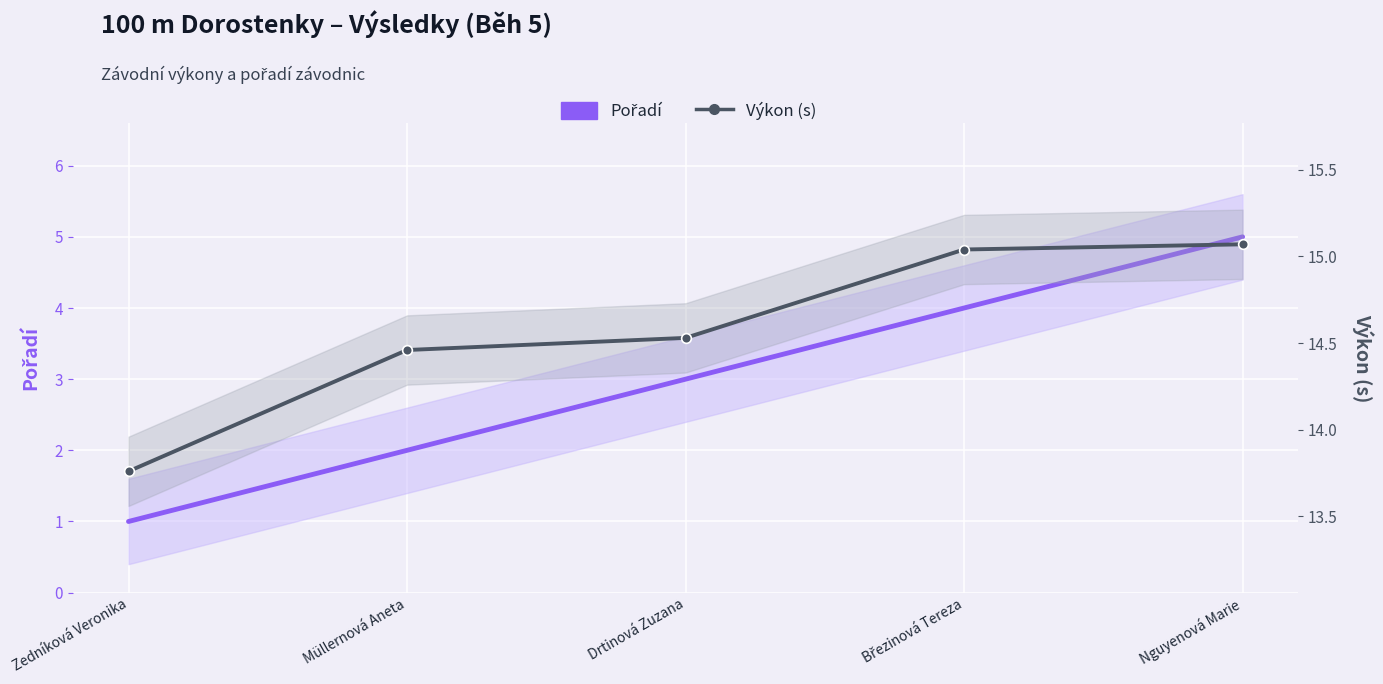

Reading left to right, transcribe all the data shown in this chart.

Pořadí: Zedníková Veronika=1.0	Müllernová Aneta=2.0	Drtinová Zuzana=3.0	Březinová Tereza=4.0	Nguyenová Marie=5.0
Výkon (s): Zedníková Veronika=13.8	Müllernová Aneta=14.5	Drtinová Zuzana=14.5	Březinová Tereza=15.0	Nguyenová Marie=15.1